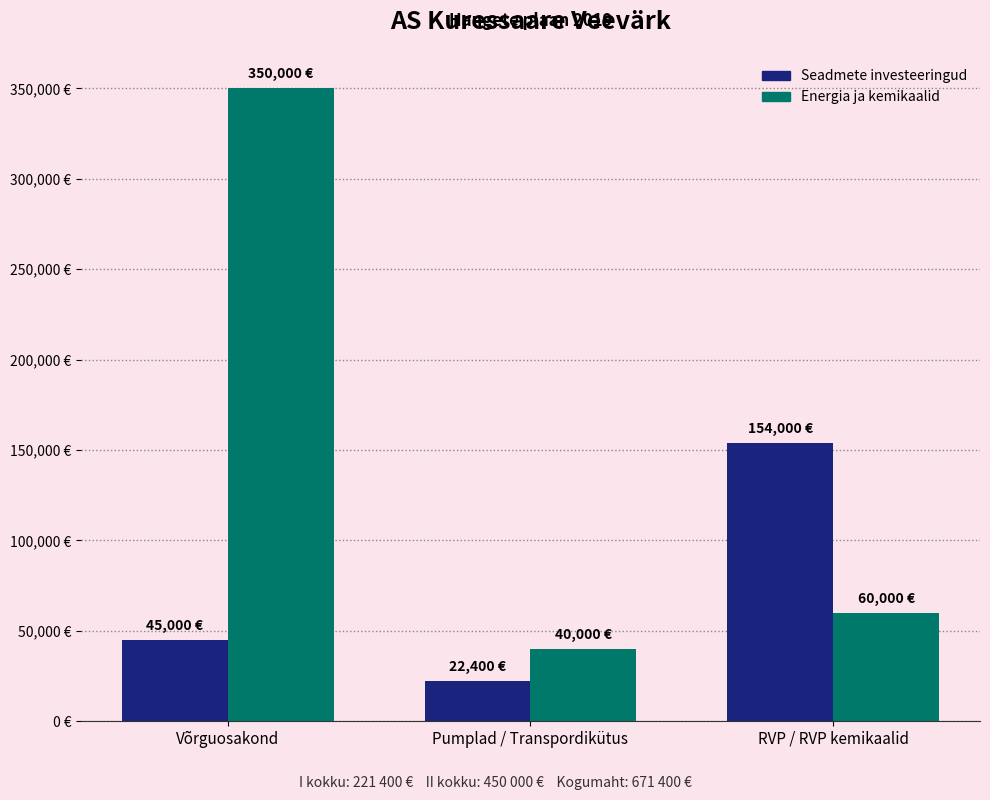

What are all the series names shown in the legend?

Seadmete investeeringud, Energia ja kemikaalid